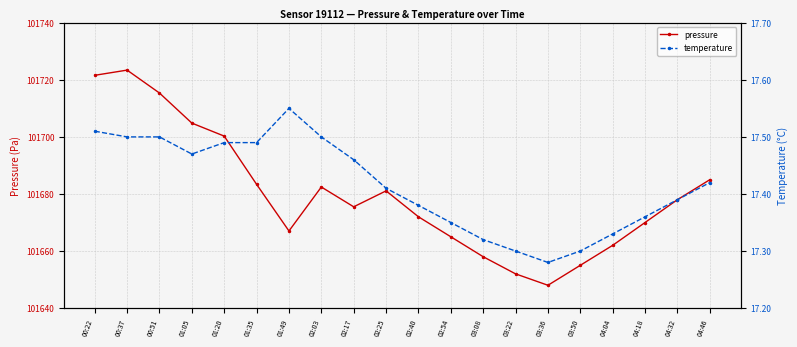

What is the sum of the temperature values at 04:32 and 00:51?

34.9